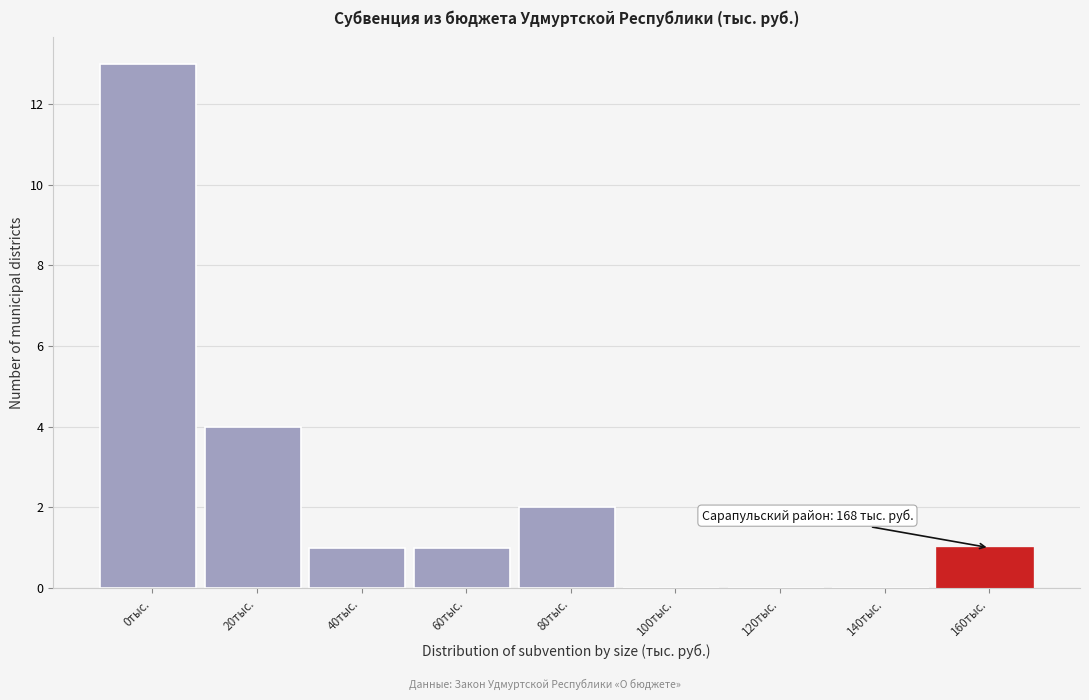

Reading left to right, what are all the values shown in this chart?

0тыс.=13	20тыс.=4	40тыс.=1	60тыс.=1	80тыс.=2	100тыс.=0	120тыс.=0	140тыс.=0	160тыс.=1